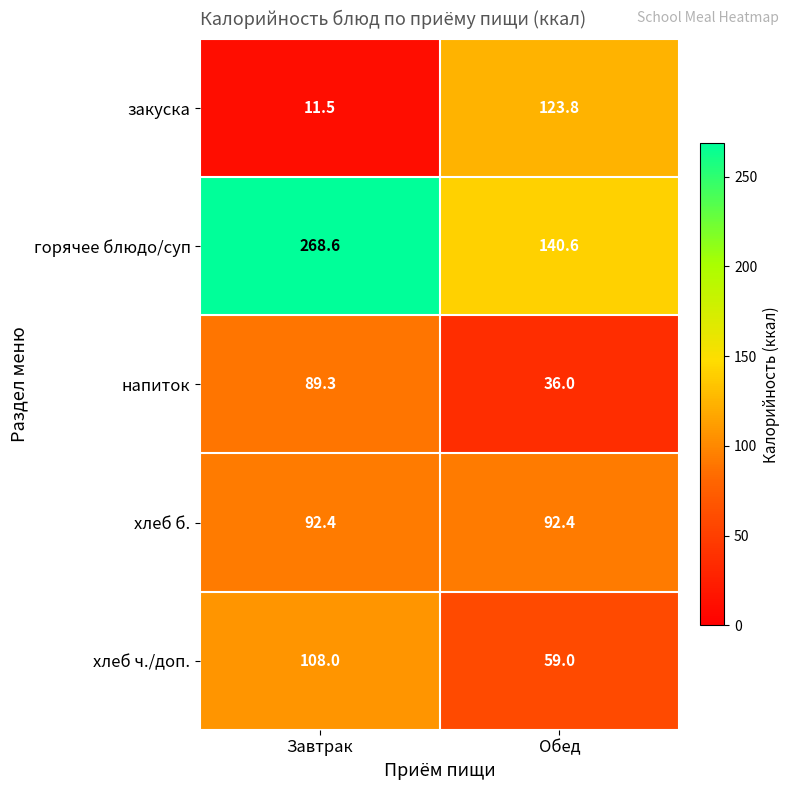

How many data points in напиток are above 89?

1